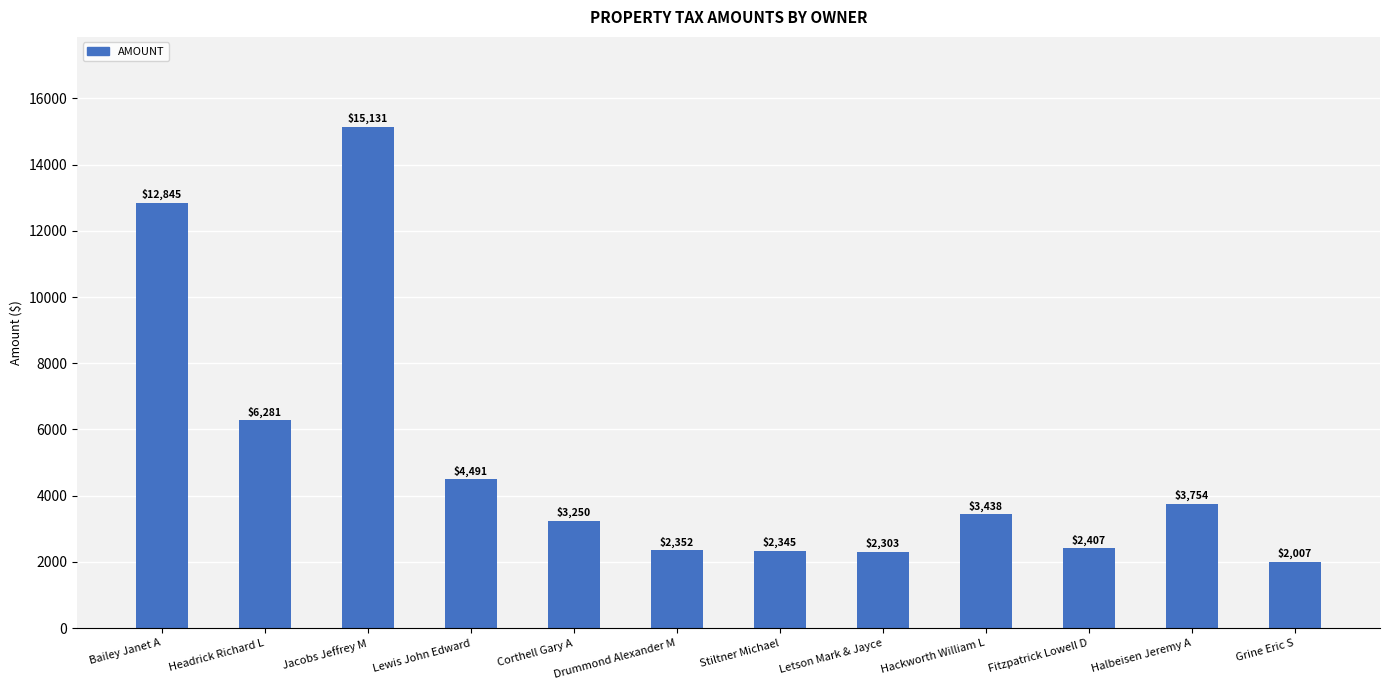

Does the chart contain any negative values?

No